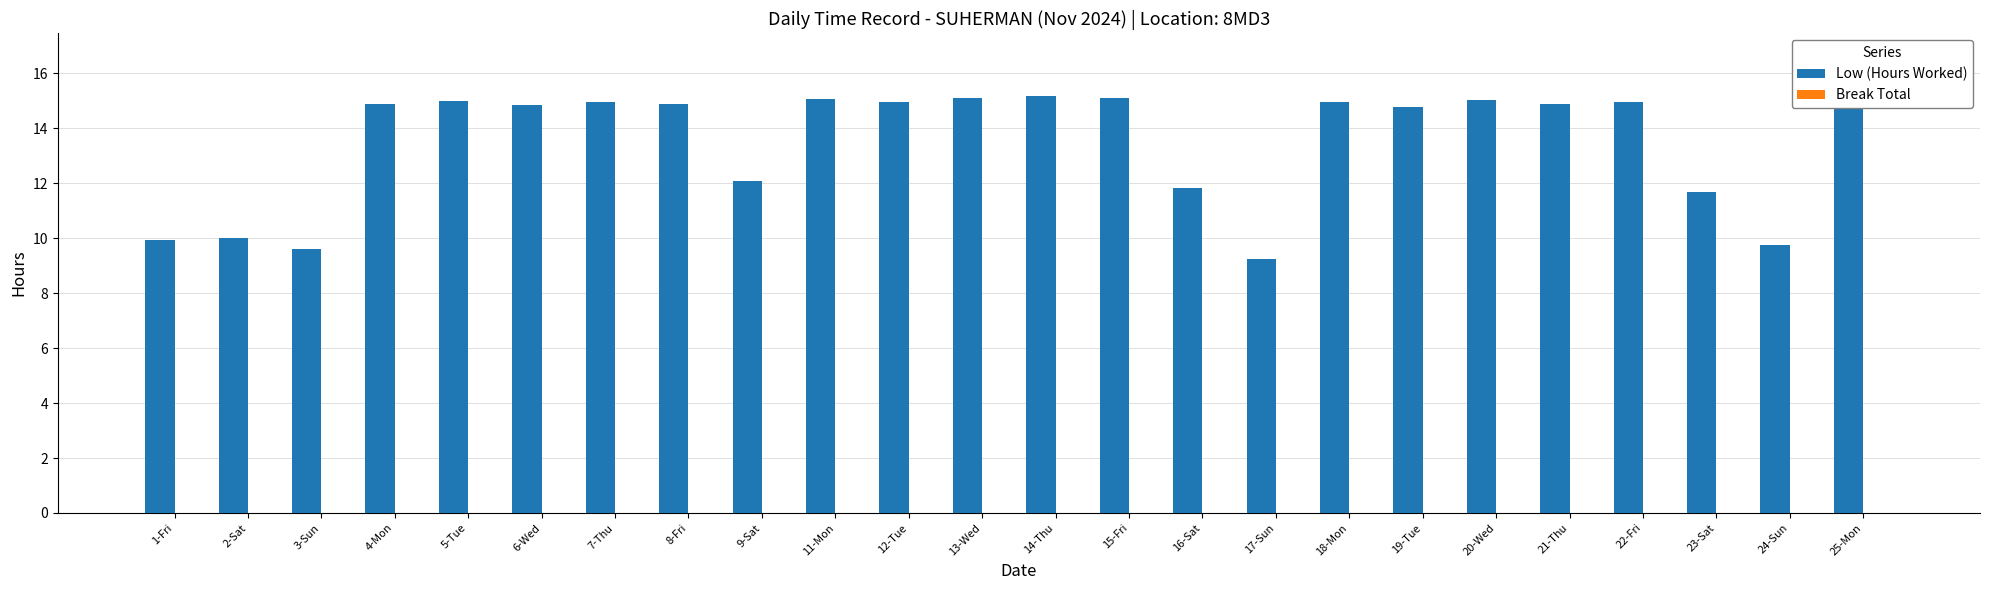

How many data points in Low (Hours Worked) are less than 14?

8